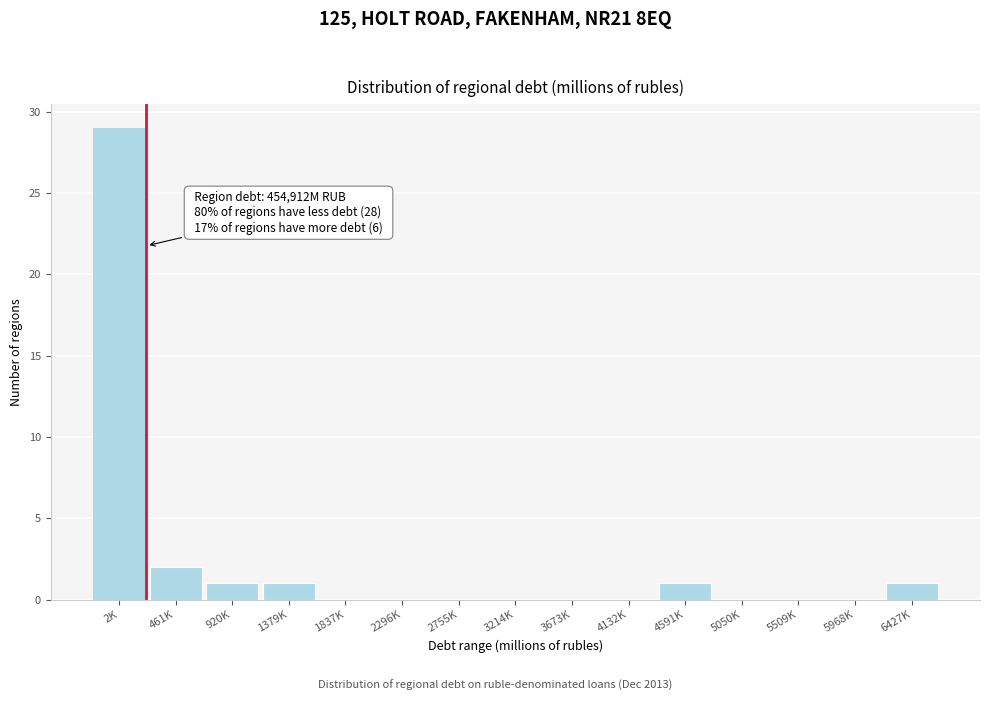

Reading left to right, list all the values displayed in this chart.

2K=29	461K=2	920K=1	1379K=1	1837K=0	2296K=0	2755K=0	3214K=0	3673K=0	4132K=0	4591K=1	5050K=0	5509K=0	5968K=0	6427K=1